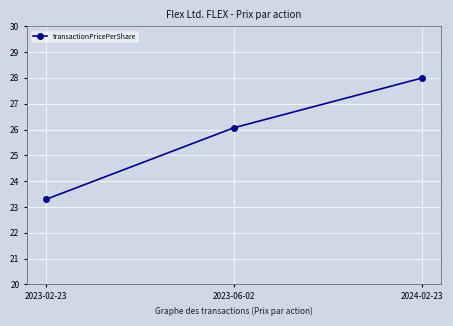

Which has a higher value, 2024-02-23 or 2023-02-23?

2024-02-23